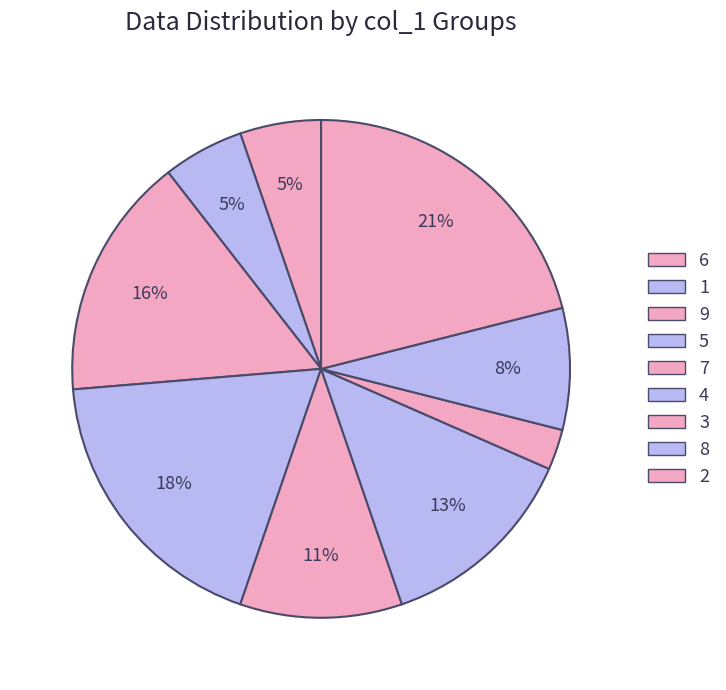

How many slices are in this pie chart?

9